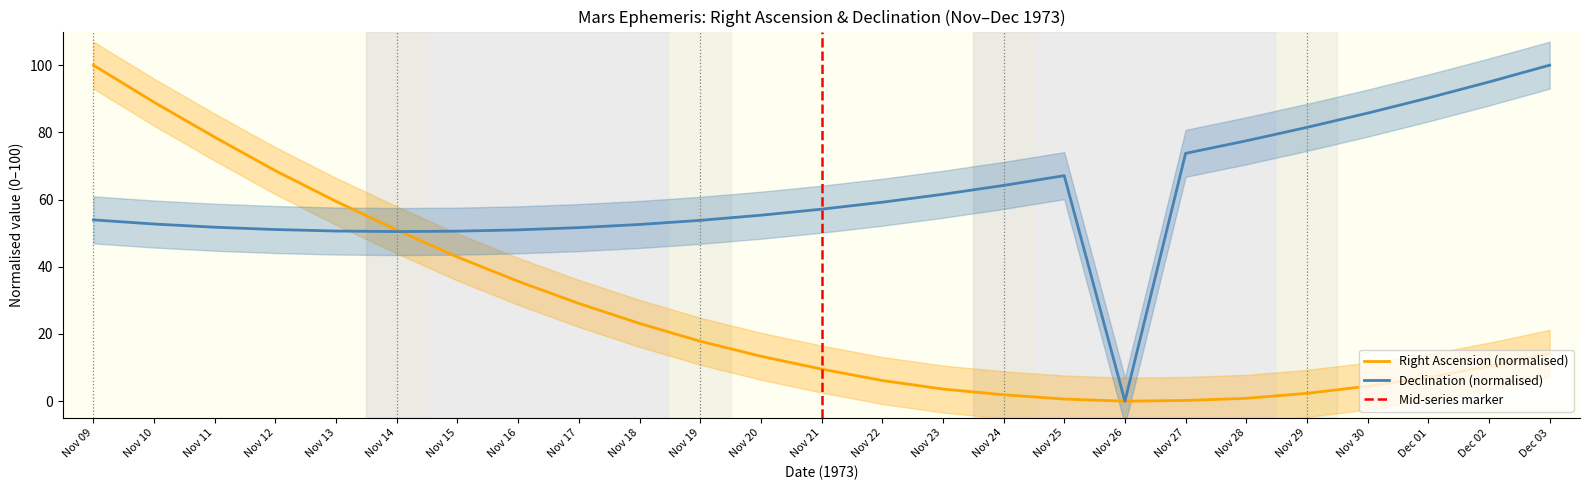

Is the value of Declination (normalised) at Nov 16 greater than the value of Right Ascension (normalised) at Dec 01?

Yes